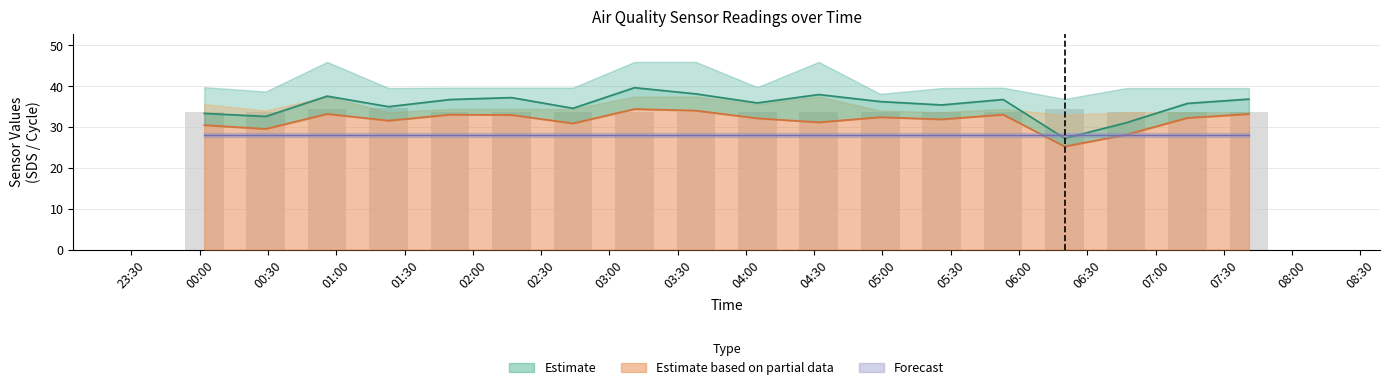

At which label does SDS_P2 first exceed 32?

2022/12/19 00:56